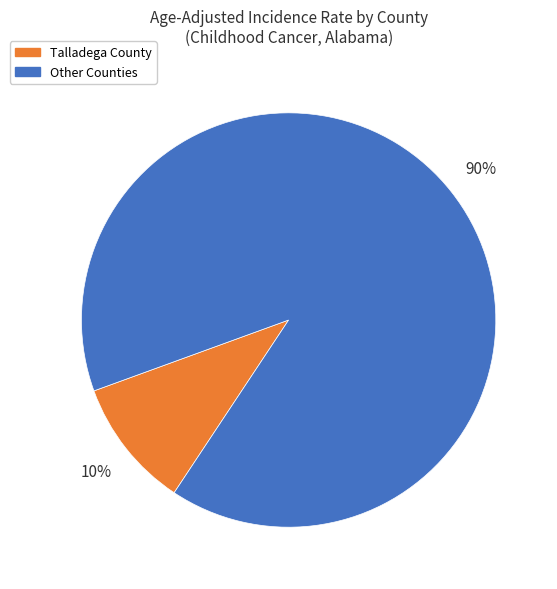

To the nearest percent, what is the average slice percentage?

50%